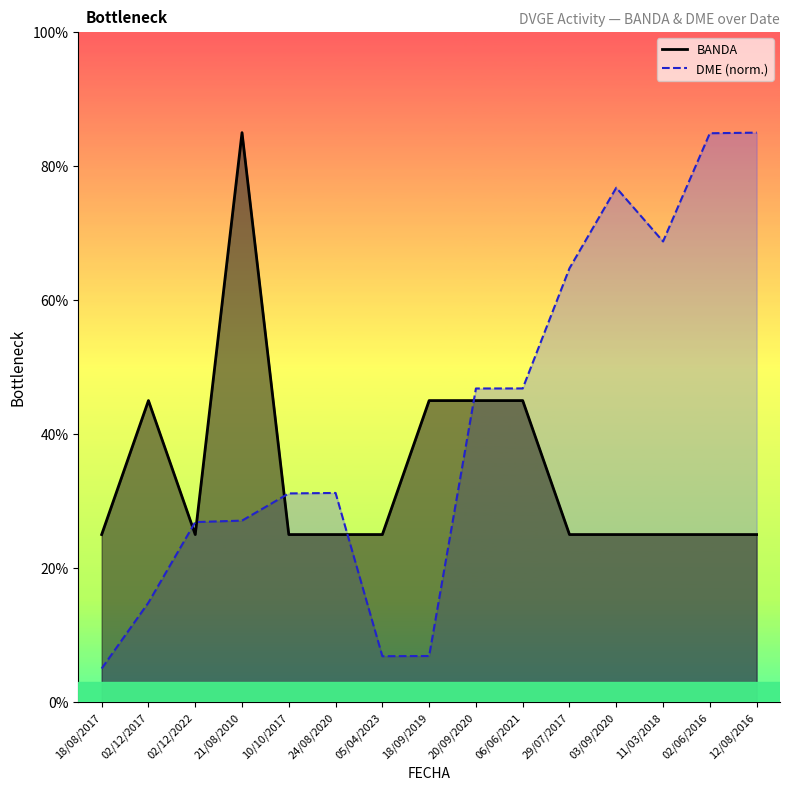

At which category does DME reach its first local valley?

05/04/2023